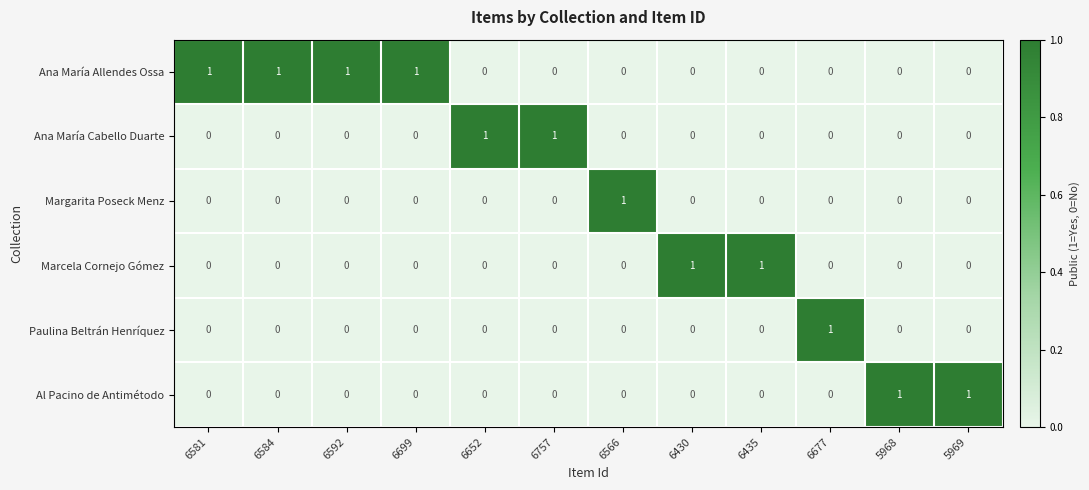

True or false: Marcela Cornejo Gómez has a value of 1 at 6581.

False